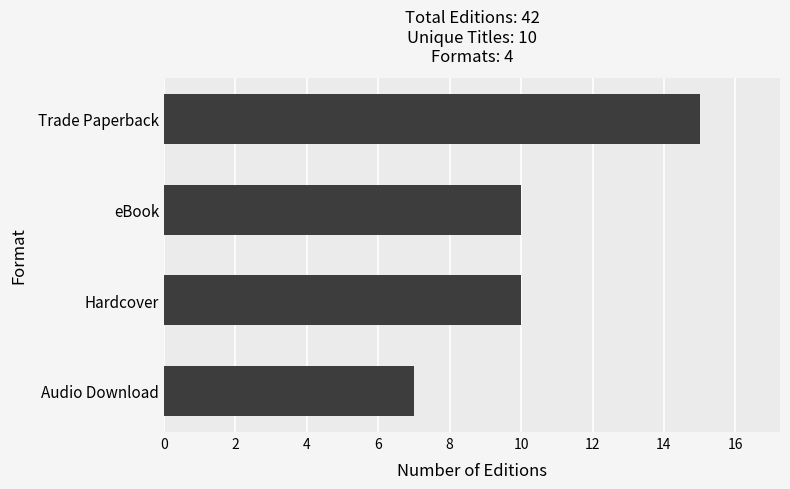

Reading bottom to top, list all the values displayed in this chart.

7	10	10	15